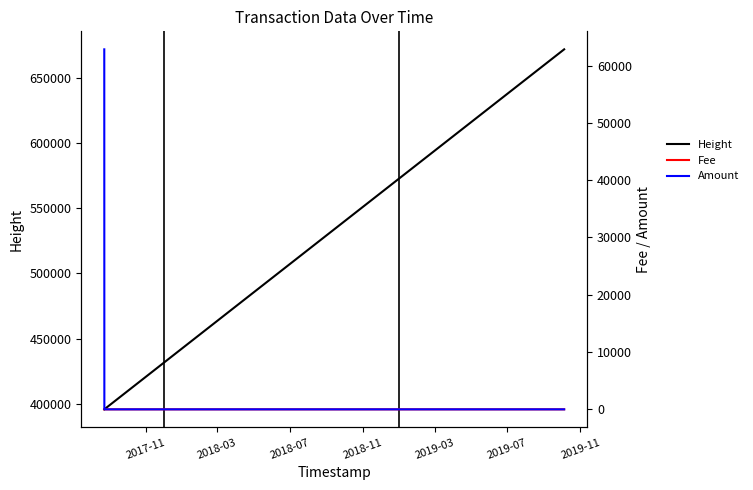

Is the value of Height at 2018-11 greater than the value of Fee at 2017-11?

Yes